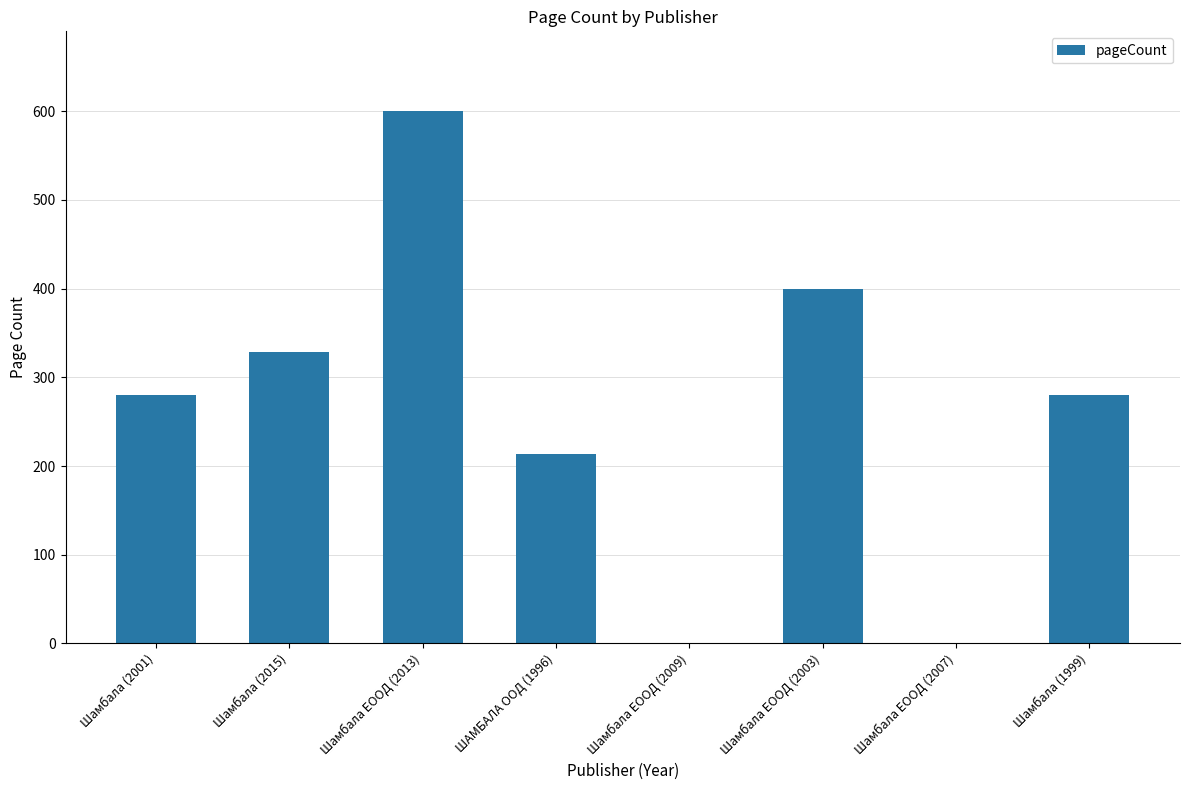

What is the sum of all values?

2102